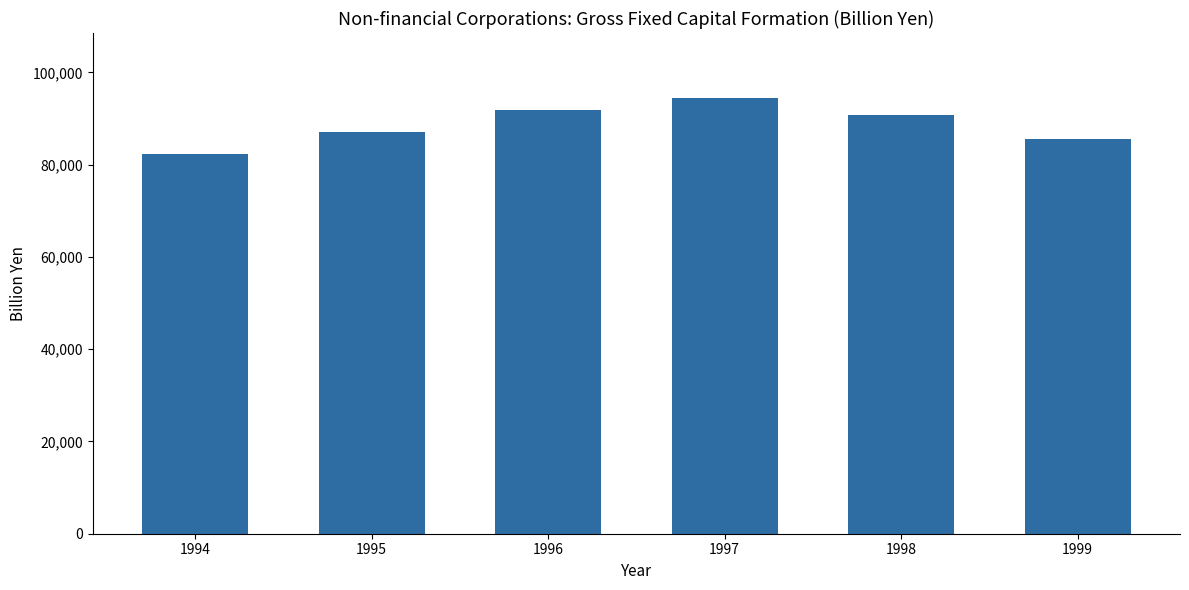

What is the change in value from 1996 to 1999?

-6117.4